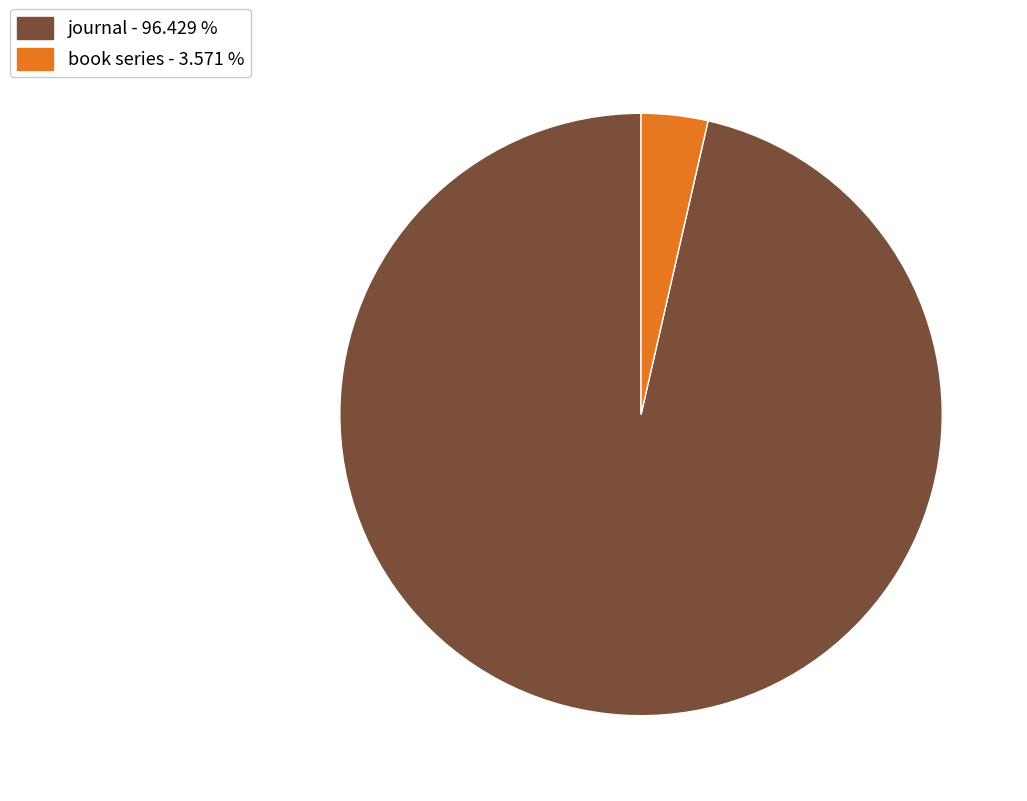

What is the largest slice in the pie chart?

journal